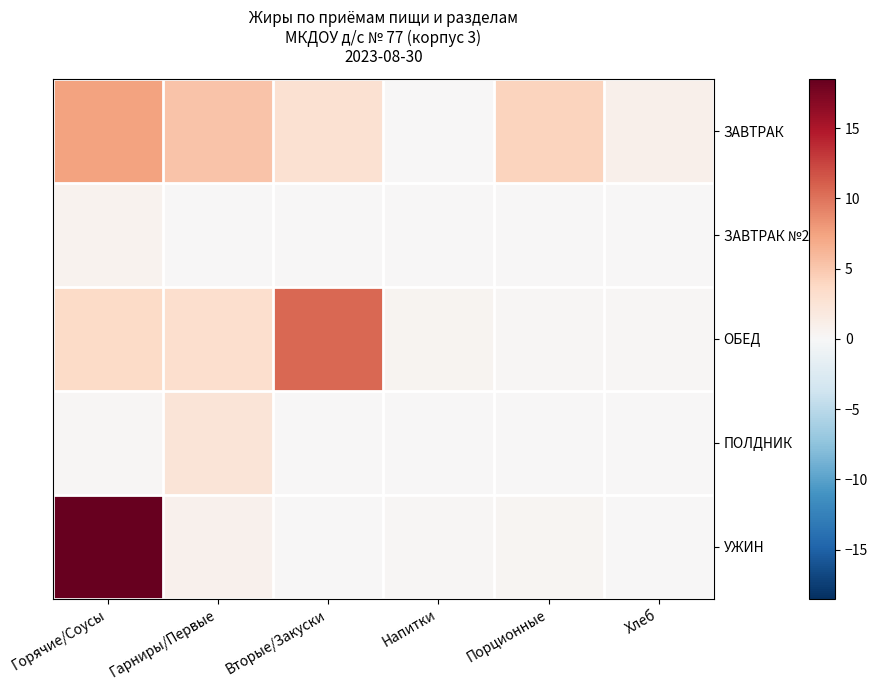

How many categories are shown in the chart?

6